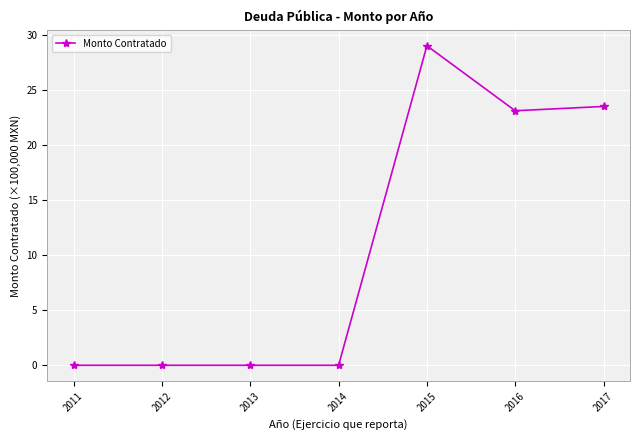

Reading left to right, what are all the values shown in this chart?

2011=0.0	2012=0.0	2013=0.0	2014=0.0	2015=29.0	2016=23.1	2017=23.5